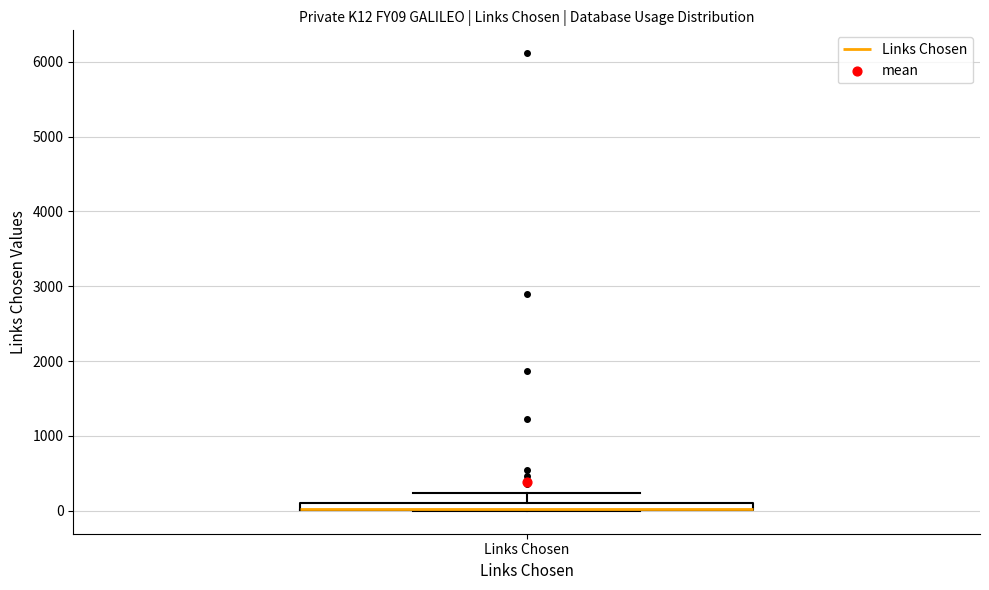

Where does the upper whisker of the box for Links Chosen end on the y-axis? The values are not printed on the chart, so give them approximately, as read against the axis.

200